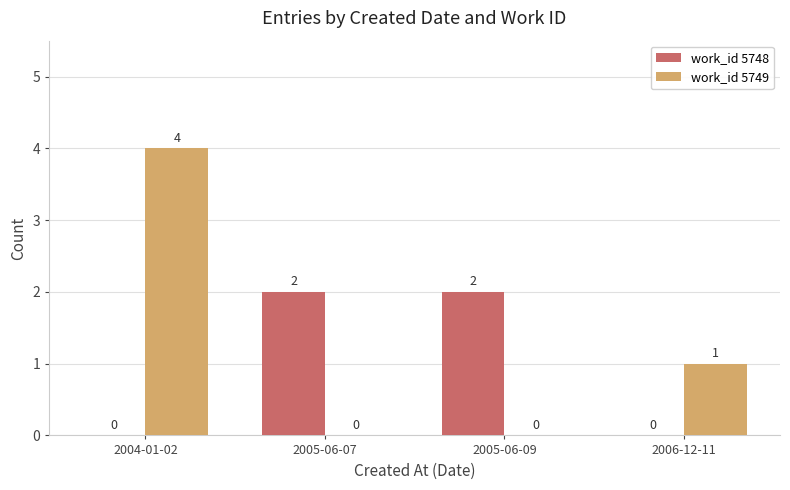

True or false: work_id 5748 has a value of 0 at 2004-01-02.

True